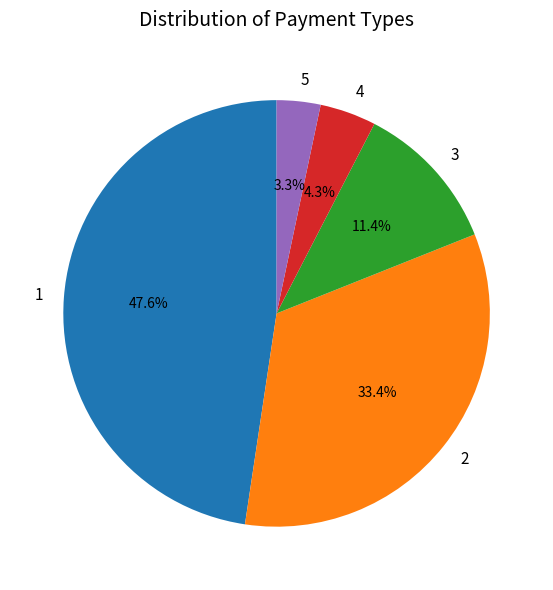

What is the largest slice in the pie chart?

1